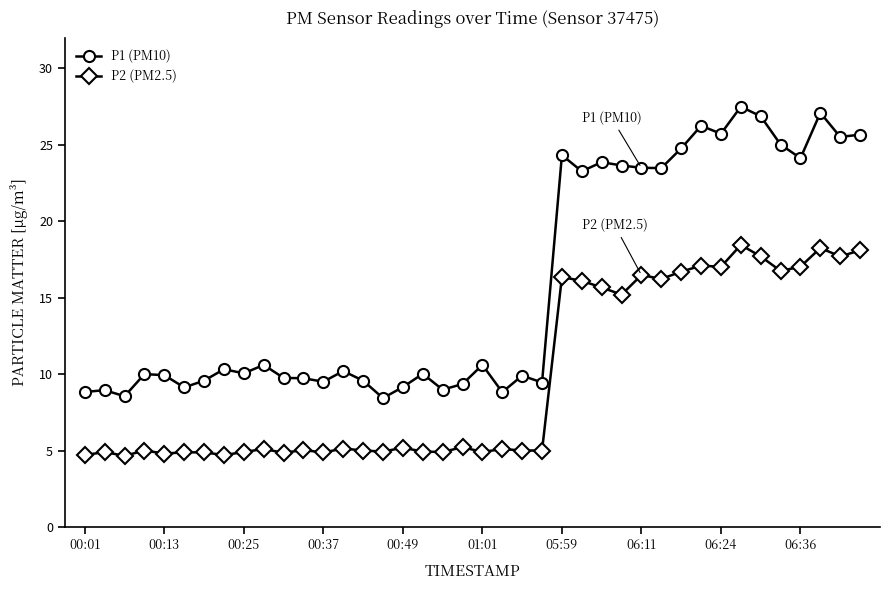

At how many categories does at least one series exceed 14?

16